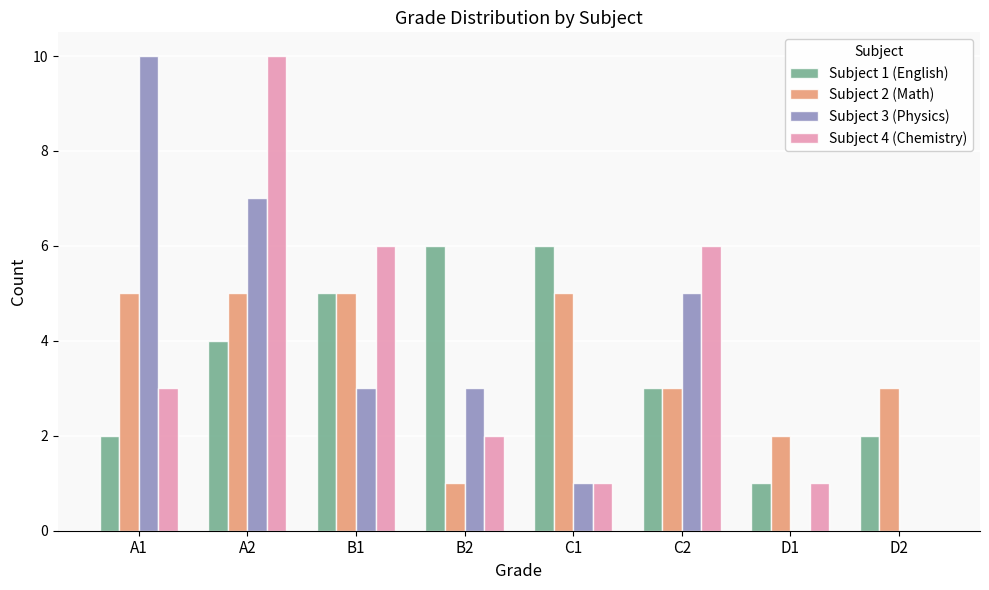

Which series changed the most between A2 and D1?

Subject 4 (Chemistry)